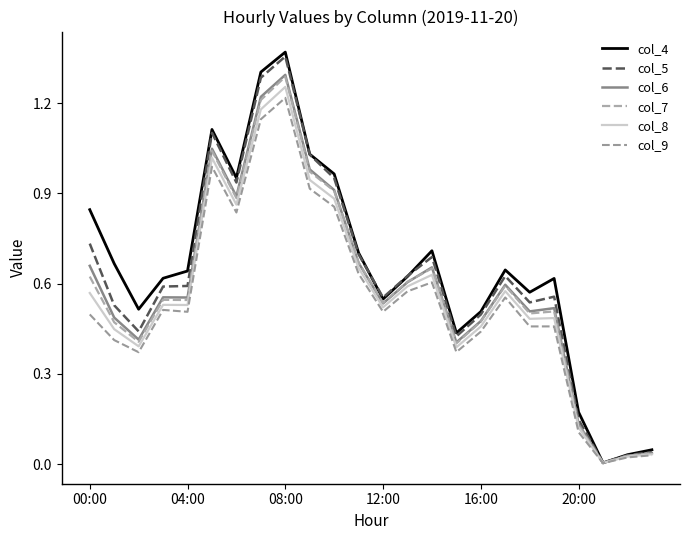

Does the chart have visible grid lines?

No